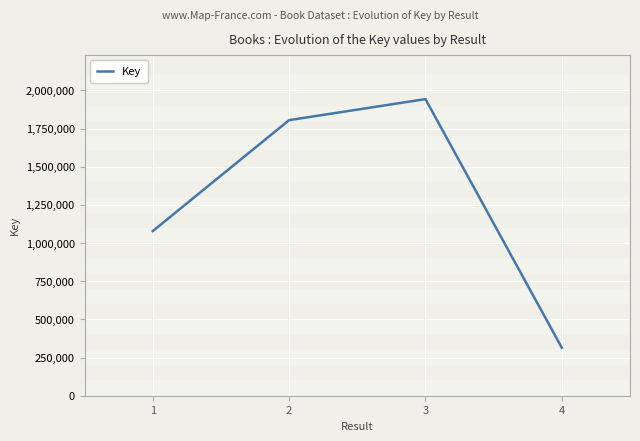

What is the sum of all values?

5140009